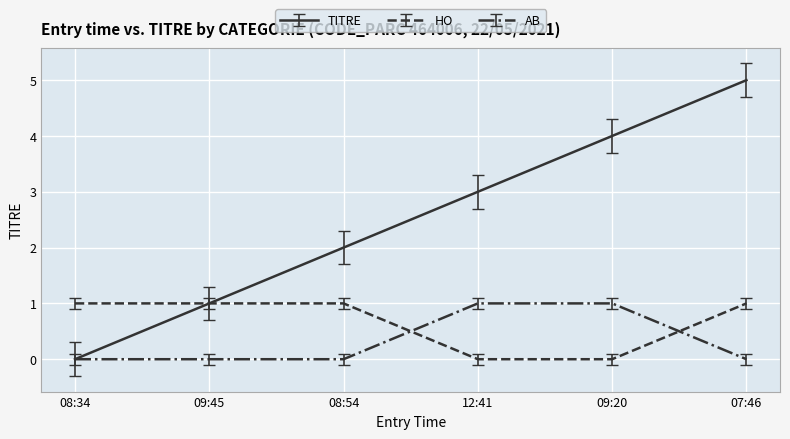

What position from the right is 08:54?

4